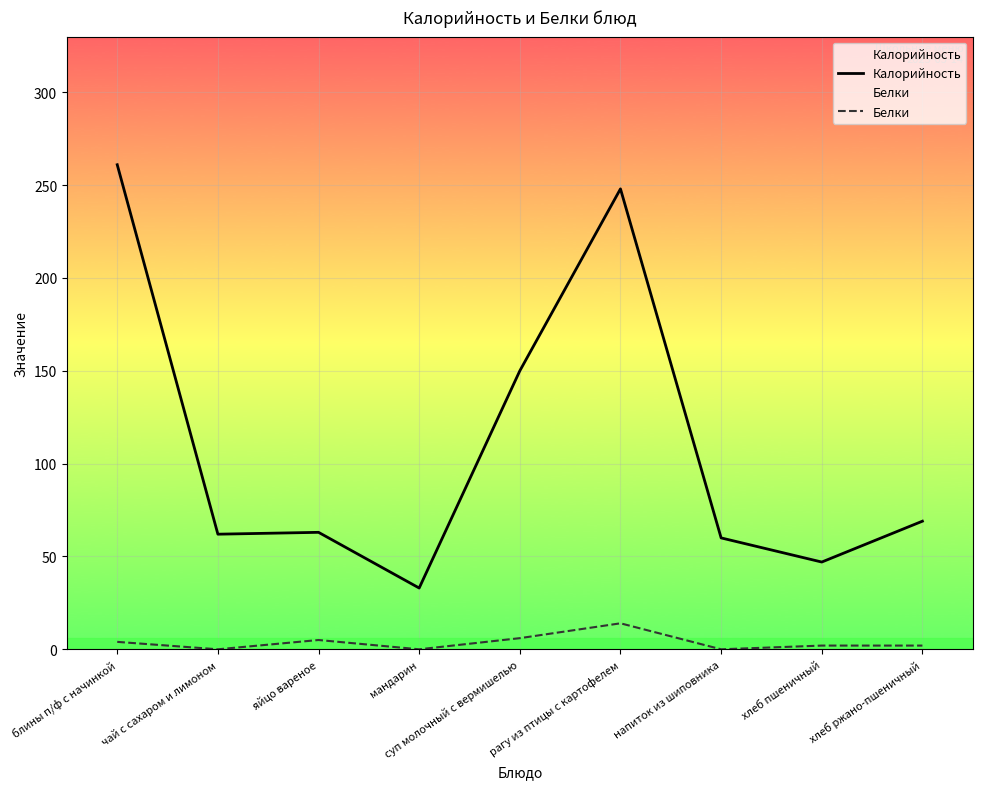

What is the total value across all series at мандарин?

33